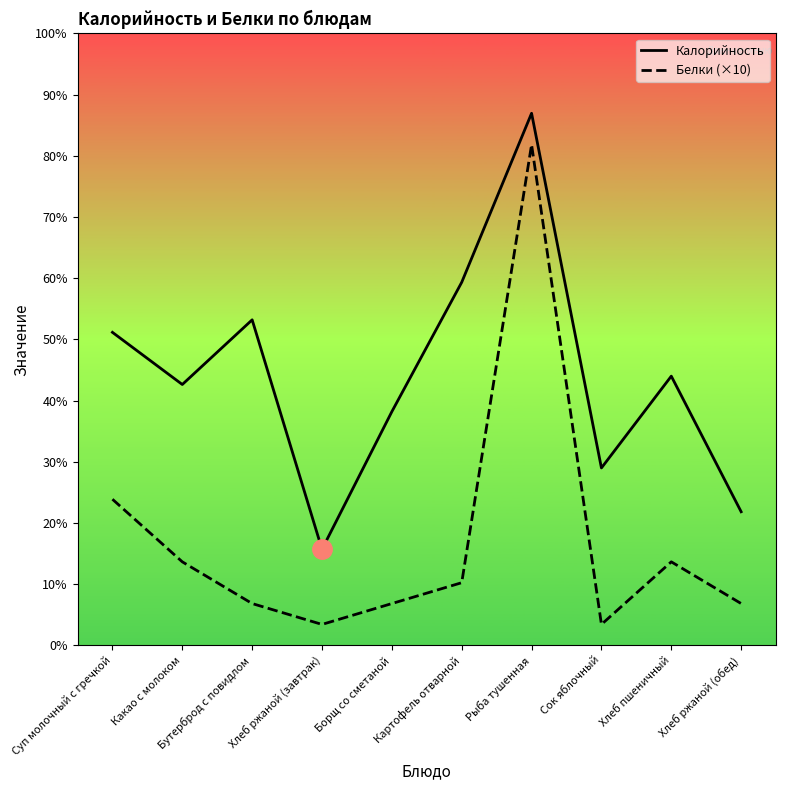

Reading right to left, list all the values displayed in this chart.

Калорийность: Хлеб ржаной (обед)=64	Хлеб пшеничный=129	Сок яблочный=85	Рыба тушенная=255	Картофель отварной=174	Борщ со сметаной=112	Хлеб ржаной (завтрак)=46	Бутерброд с повидлом=156	Какао с молоком=125	Суп молочный с гречкой=150
Белки (×10): Хлеб ржаной (обед)=20	Хлеб пшеничный=40	Сок яблочный=10	Рыба тушенная=240	Картофель отварной=30	Борщ со сметаной=20	Хлеб ржаной (завтрак)=10	Бутерброд с повидлом=20	Какао с молоком=40	Суп молочный с гречкой=70